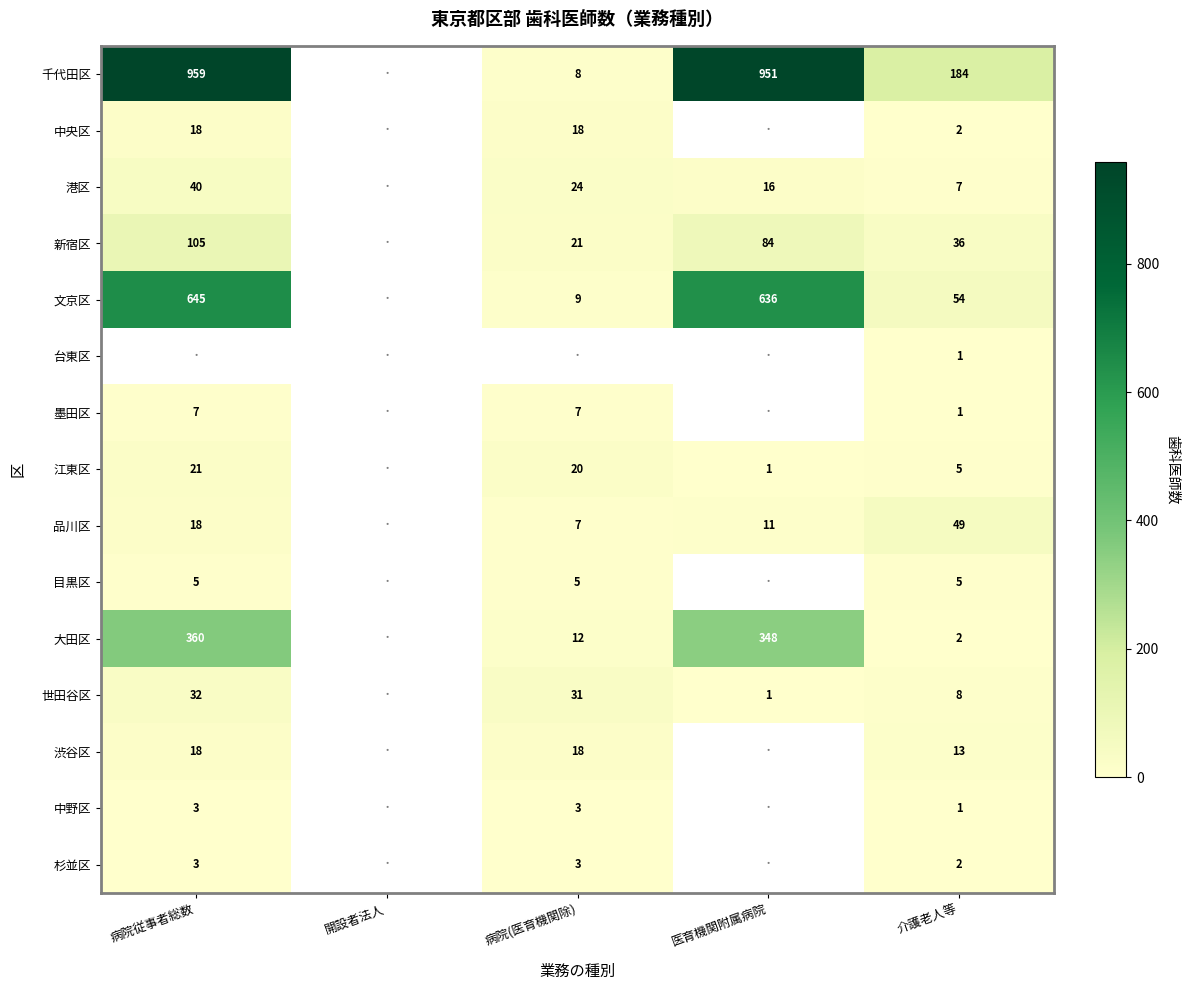

The value of 目黒区 at 病院(医育機関除) is 7. True or false?

False